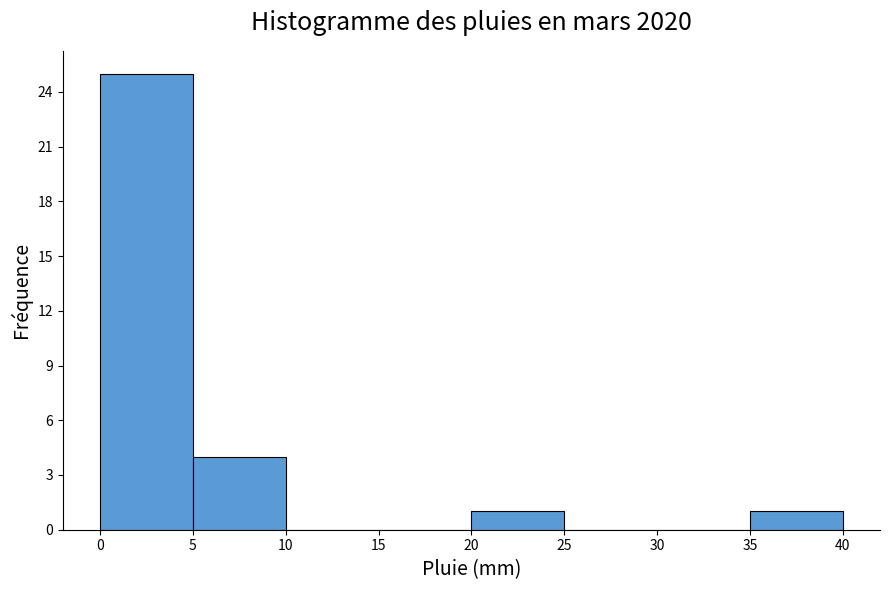

Reading left to right, list every bar in this chart as the range it spans on the x-axis followed by its height. The values are not printed on the chart, so give them approximately, as read against the axis.

0 to 5: 25
5 to 10: 4
10 to 15: 0
15 to 20: 0
20 to 25: 1
25 to 30: 0
30 to 35: 0
35 to 40: 1